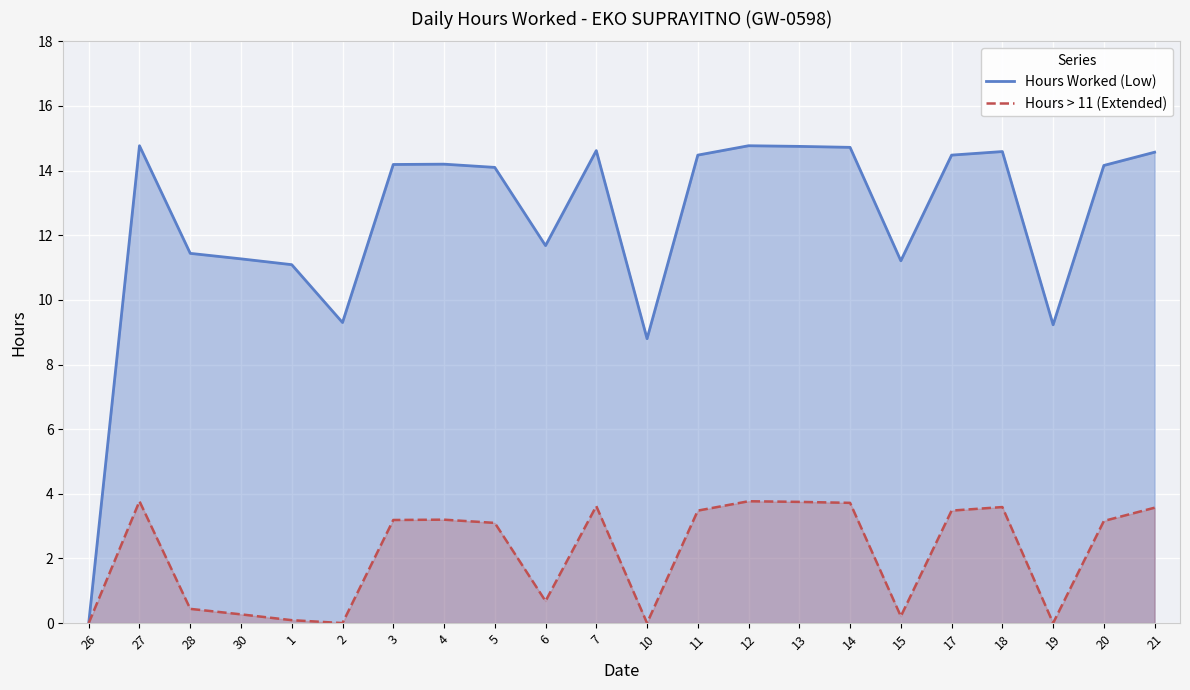

List the labels in order of Hours Worked (Low) value, smallest first.

26, 10, 19, 2, 1, 15, 30, 28, 6, 5, 20, 3, 4, 11, 17, 21, 18, 7, 14, 13, 27, 12